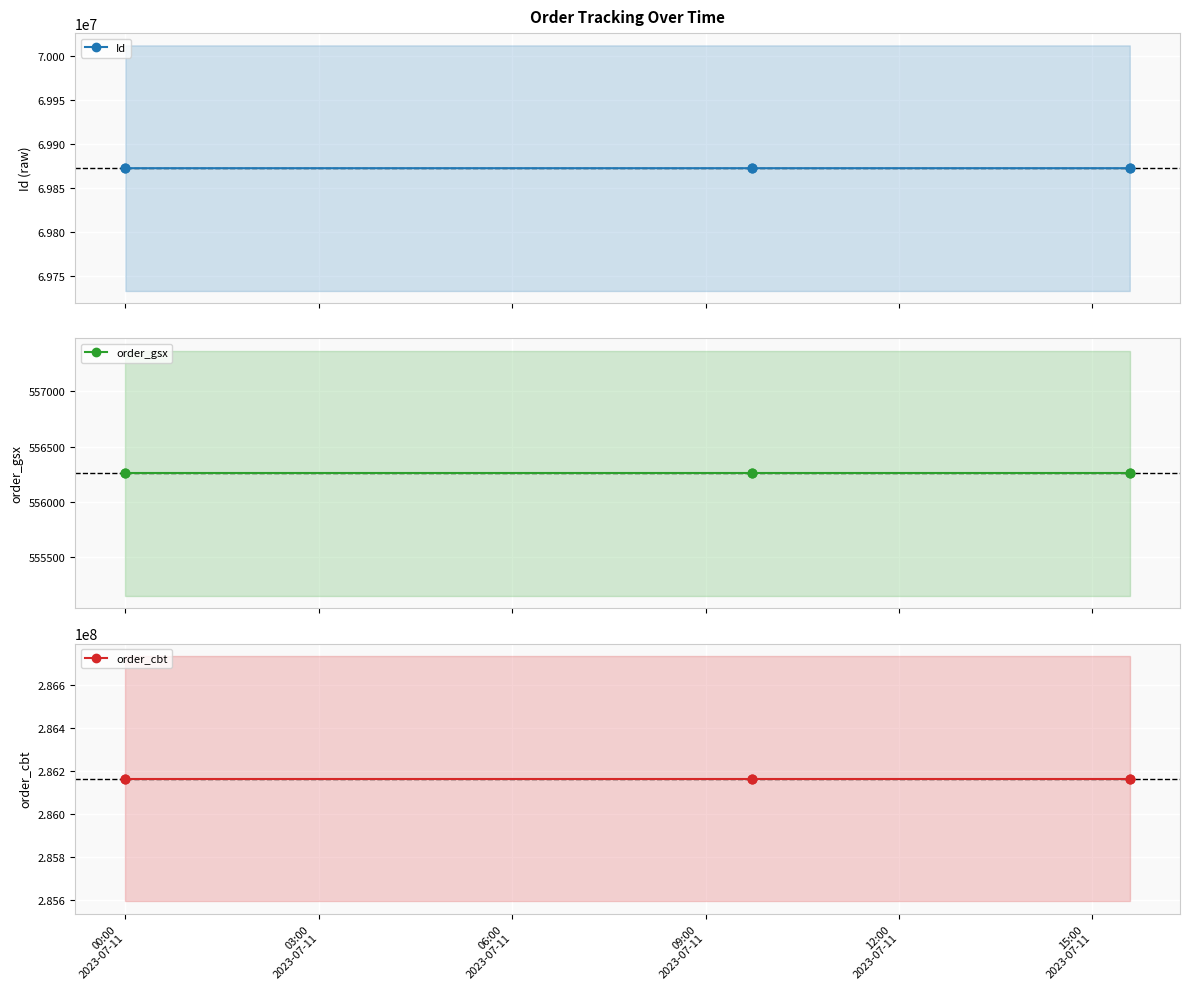

Is the value of Id at 03:00
2023-07-11 greater than the value of order_gsx at 03:00
2023-07-11?

Yes